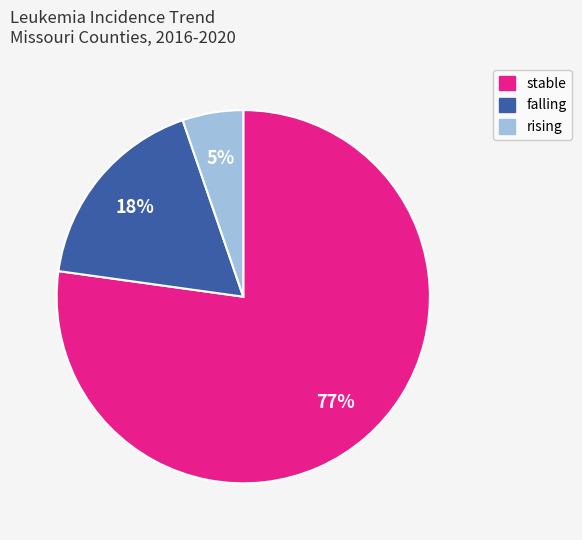

How many segments does this pie chart have?

3